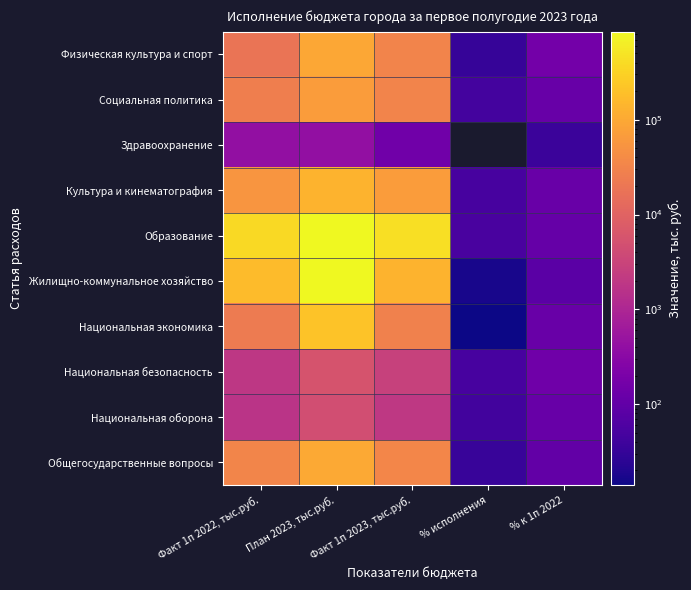

The value of Здравоохранение at % к 1п 2022 is 57.8. True or false?

False